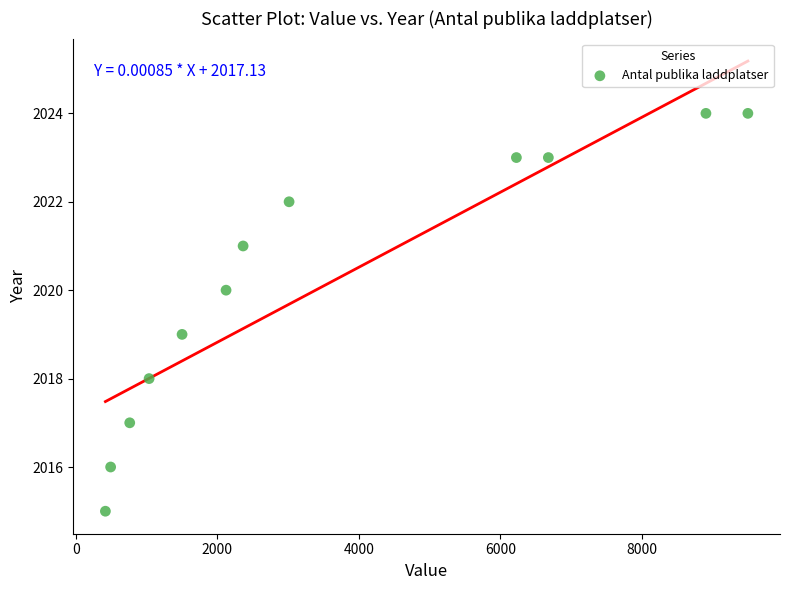

What is the range of Y values (max minus min)?

9